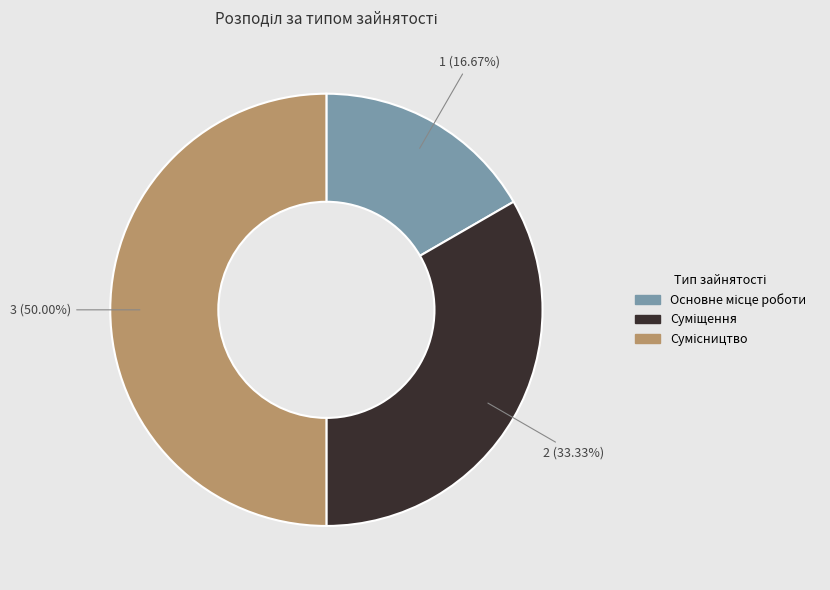

Count the number of slices in the pie.

3